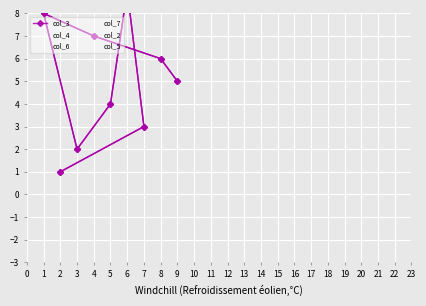

In col_7, how many points are lower than both neighbors (excluding endpoints)?

3